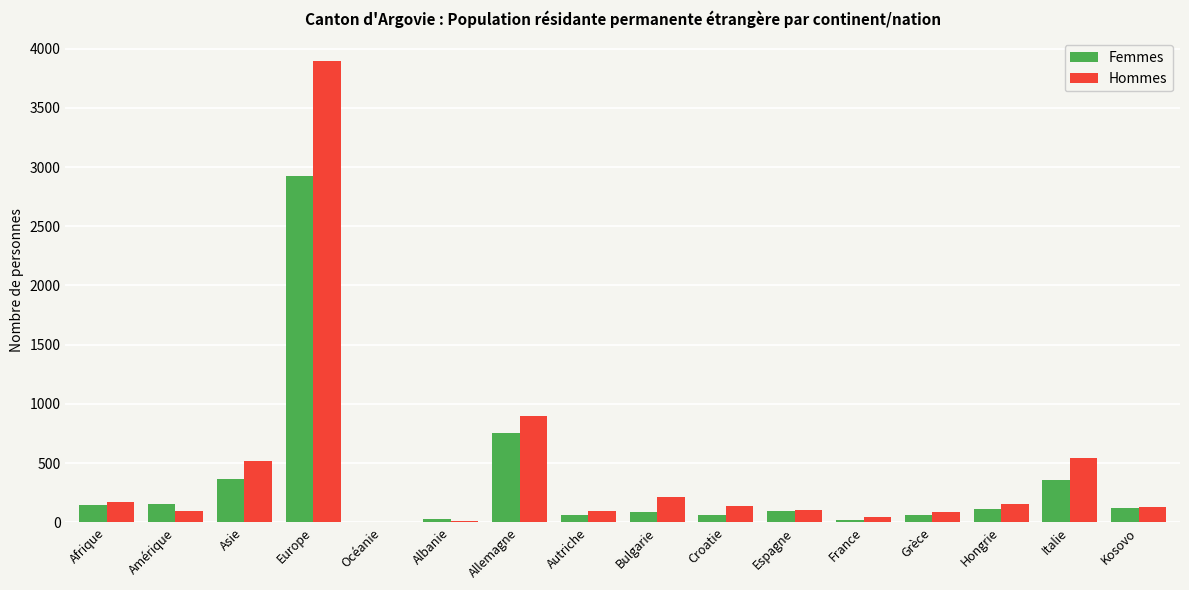

What is the sum of all Hommes values?

7123